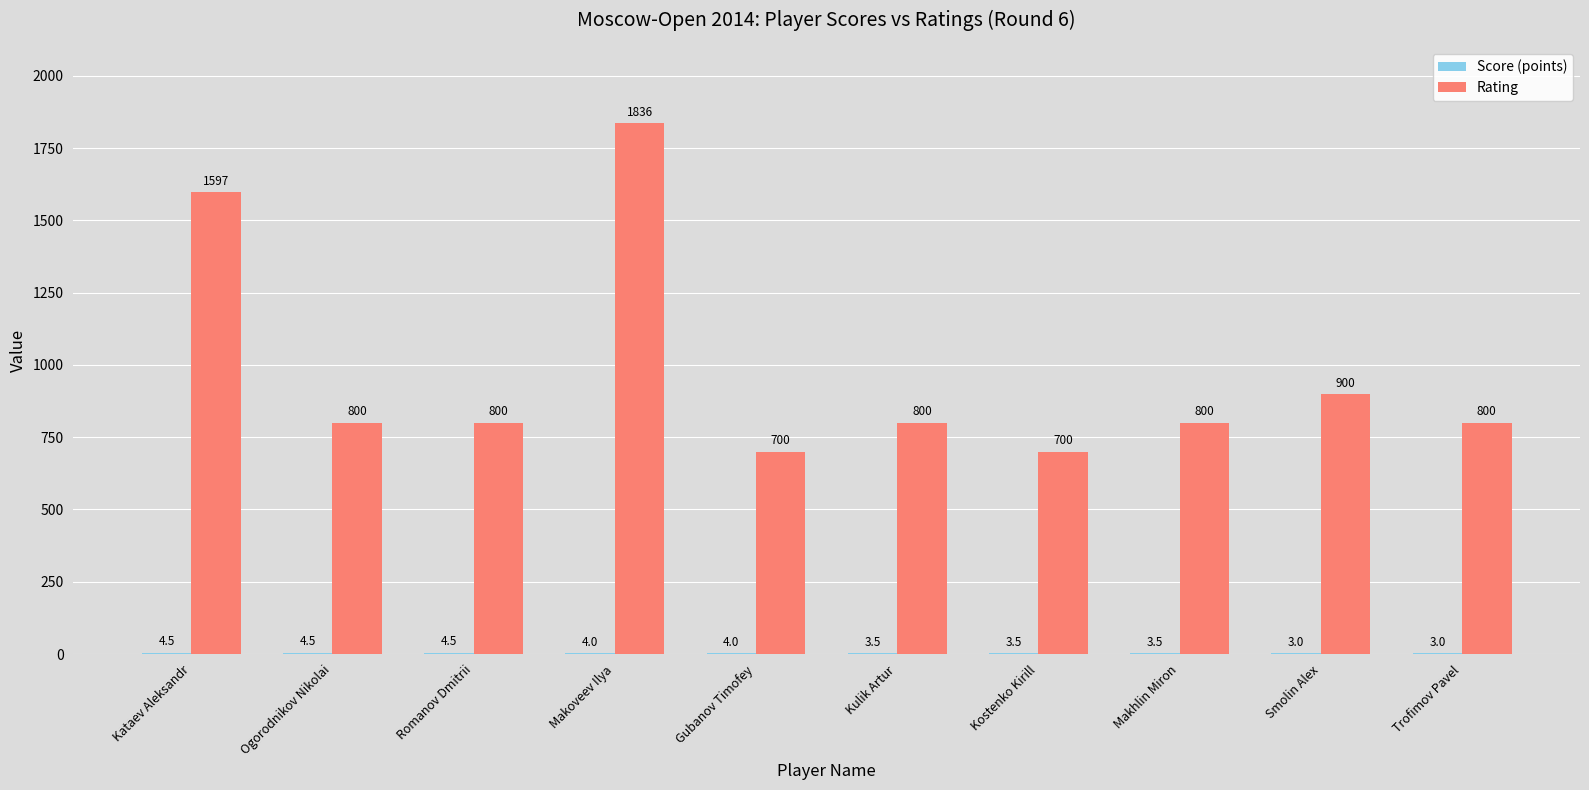

Which series changed the most between Makoveev Ilya and Kulik Artur?

Rating